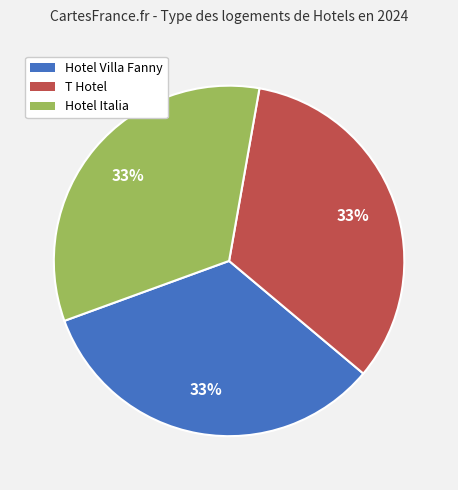

To the nearest percent, what portion does Hotel Italia represent?

33%